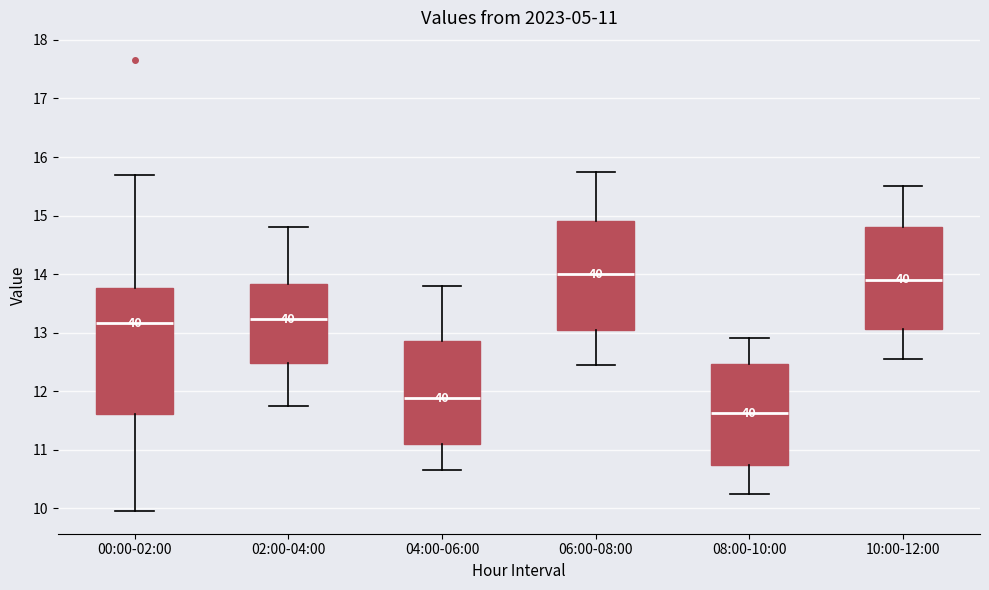

Comparing the boxes themselves (not the whiskers), which one is the tallest?

00:00-02:00